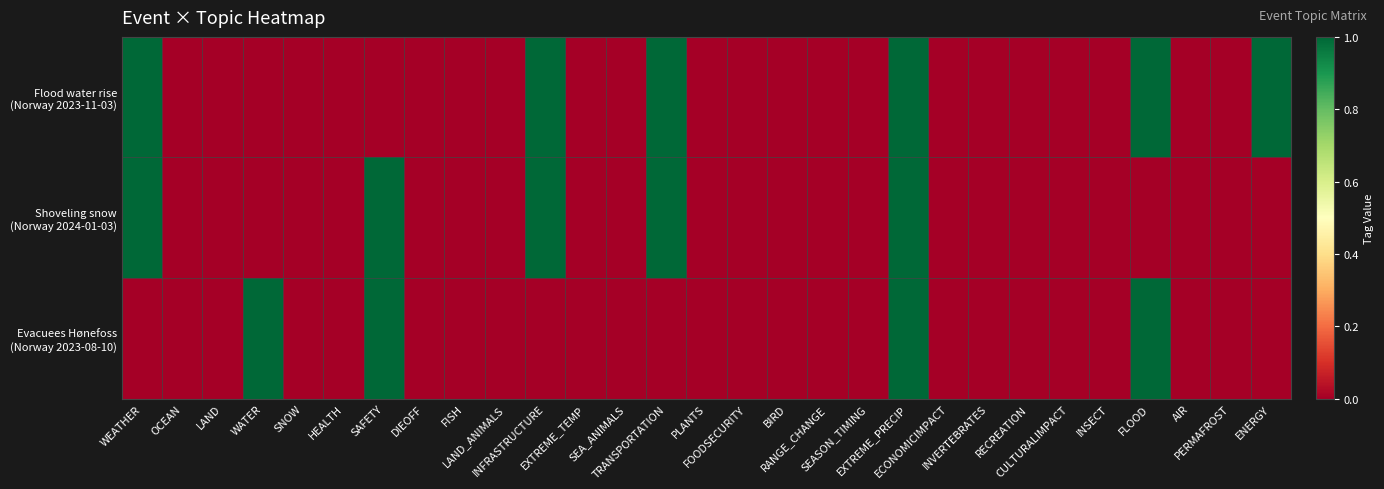

Between BIRD and AIR, which series saw the biggest shift?

Flood water rise (Norway 2023-11-03)